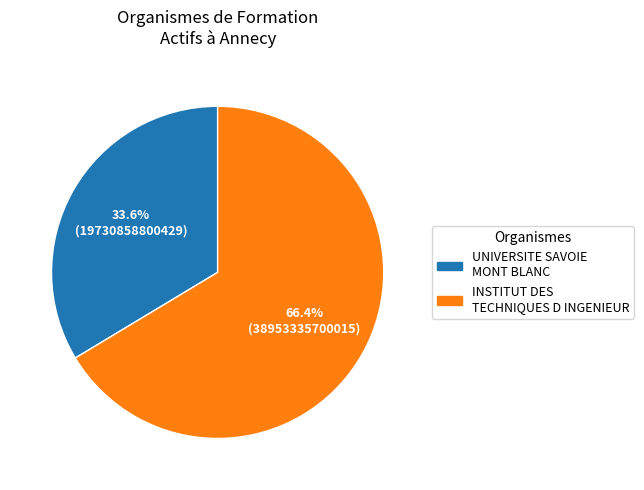

Is there any slice that represents more than half of the pie?

Yes